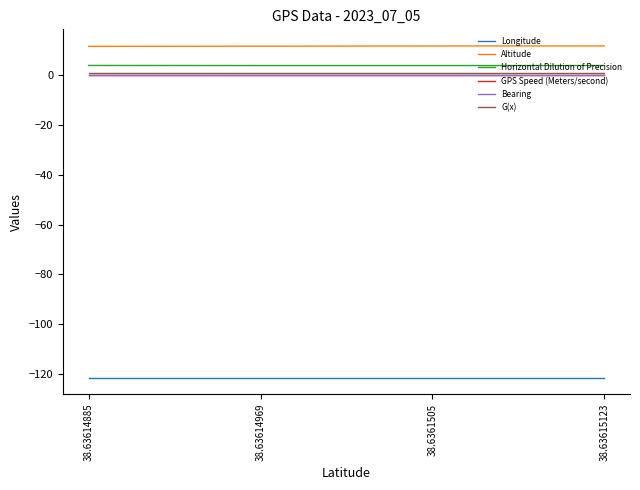

Which category has the lowest value in the Altitude series?

38.63614885